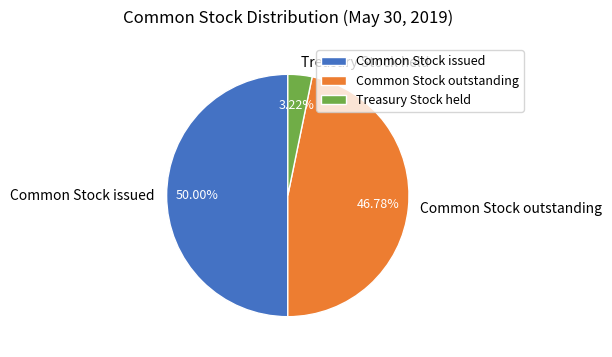

Does Treasury Stock held account for over 50% of the chart?

No